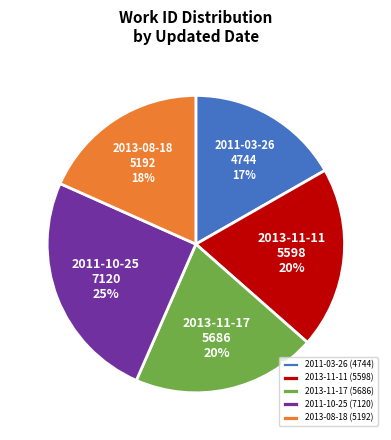

Does 2011-03-26 account for over 50% of the chart?

No